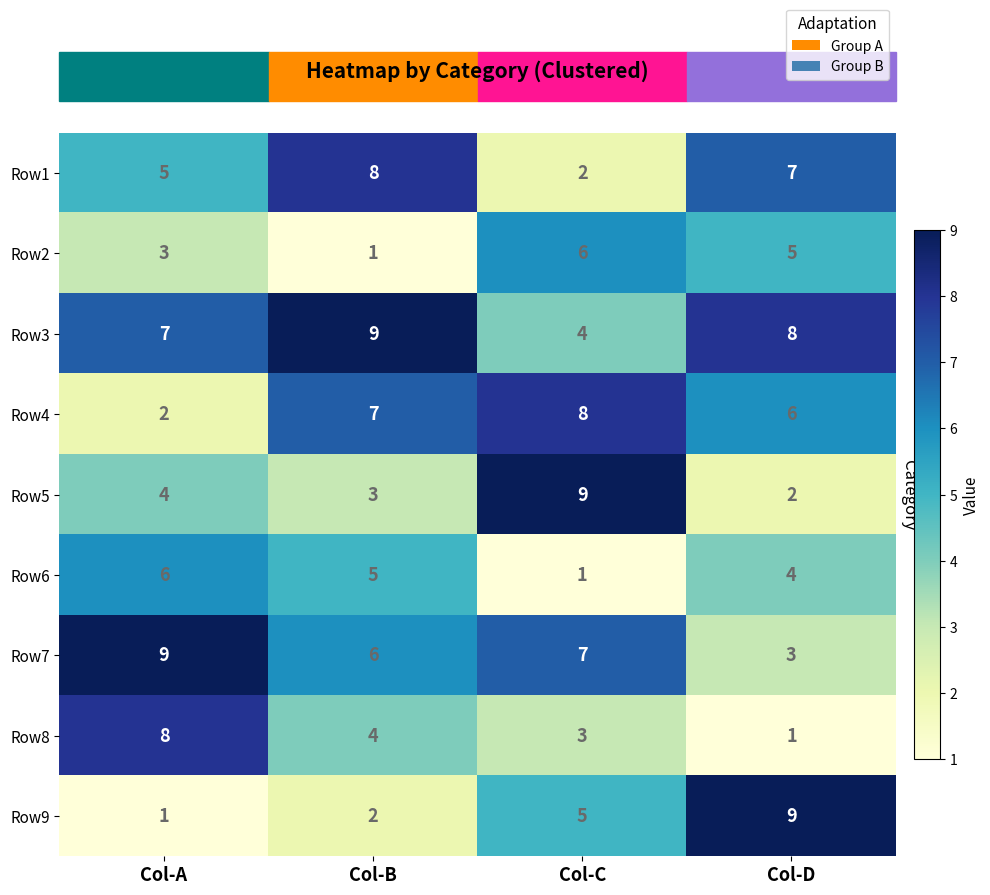

What is the average value of the Row4 series?

6